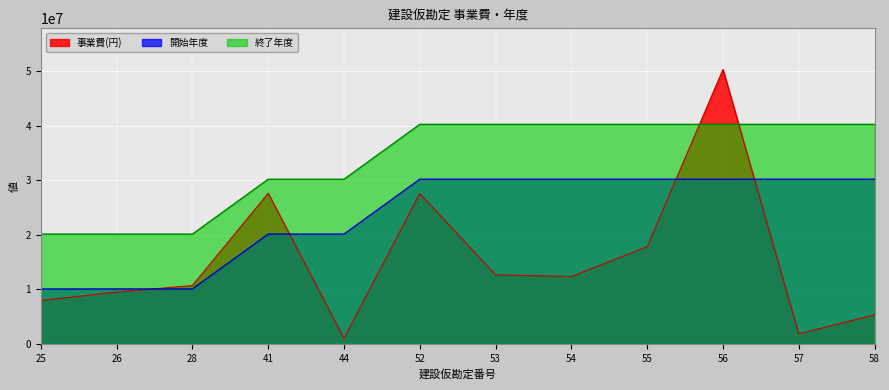

True or false: 終了年度 has a value of 26281483.5 at 53.

False